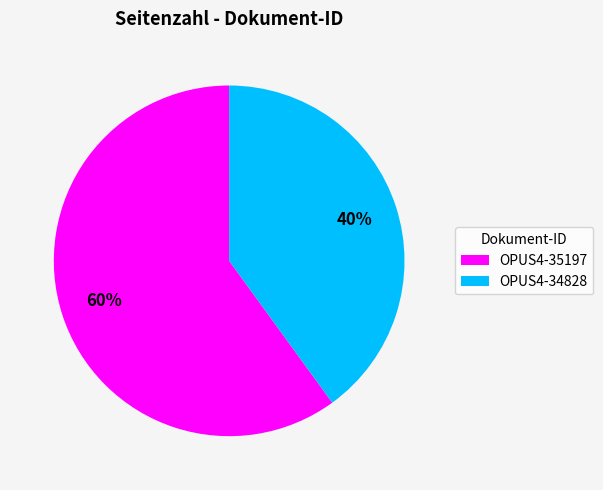

Which has a higher value, OPUS4-35197 or OPUS4-34828?

OPUS4-35197